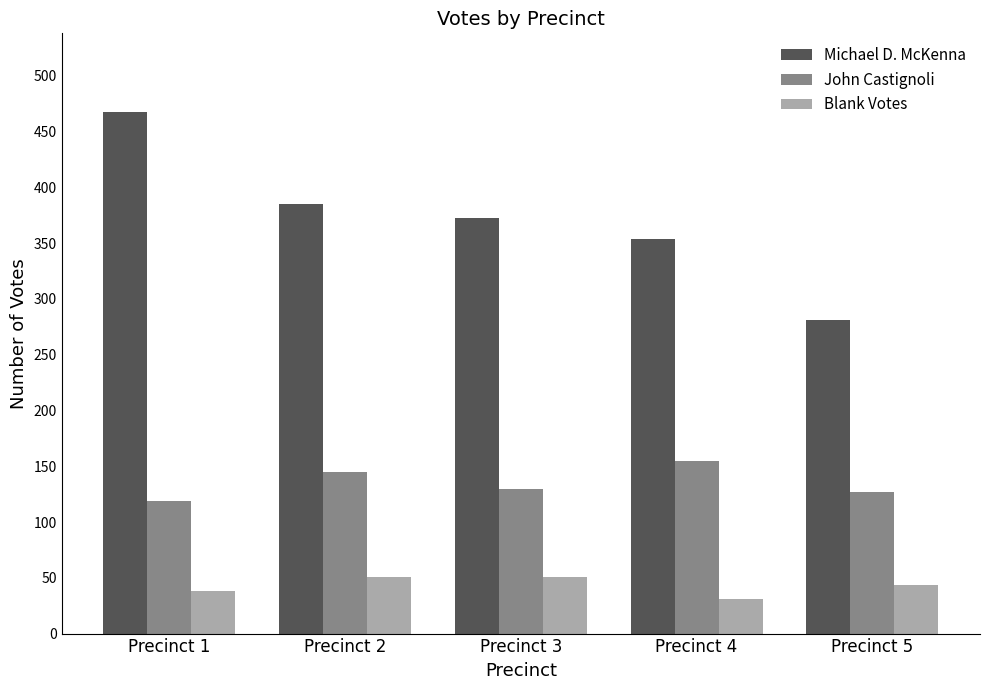

How many groups of bars are there?

5